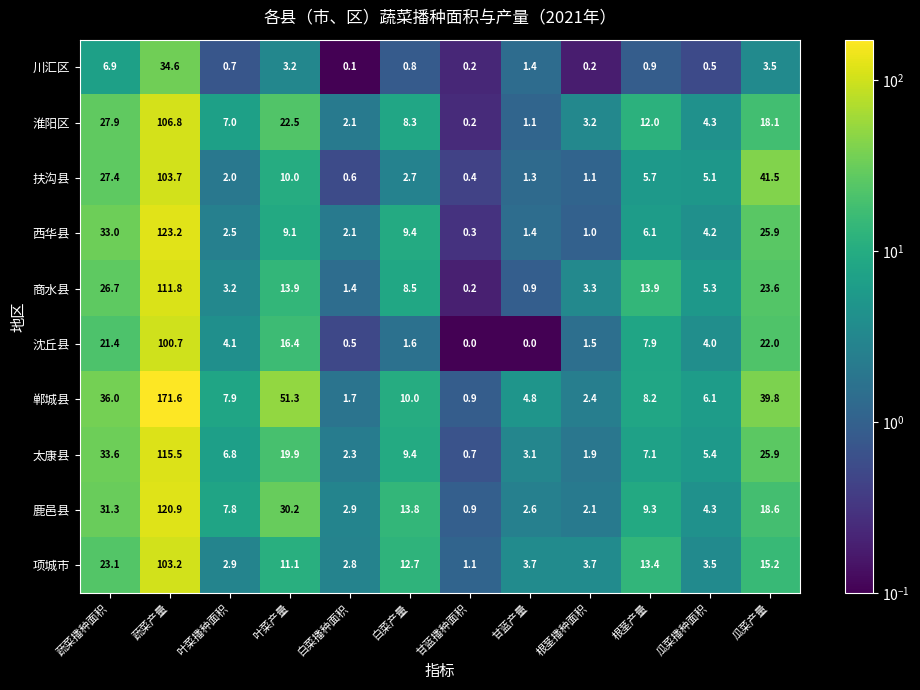

Where does the 沈丘县 series first go above 4?

蔬菜播种面积